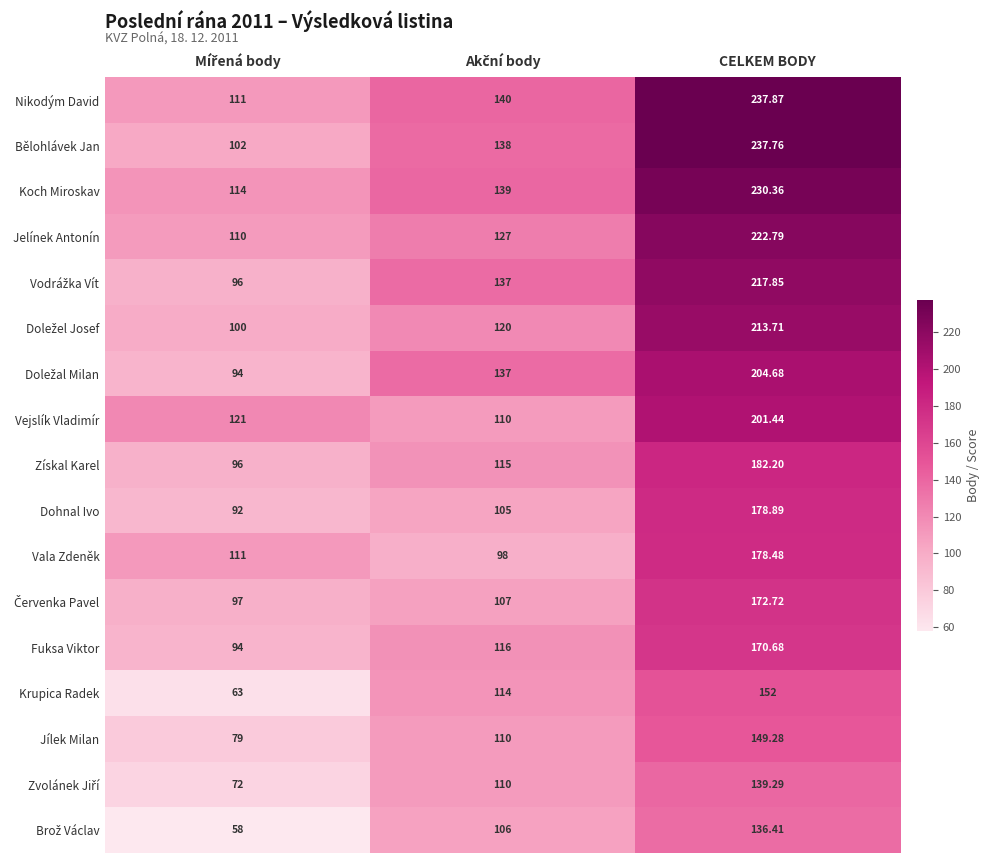

Which series has the largest total across all categories?

Nikodým David